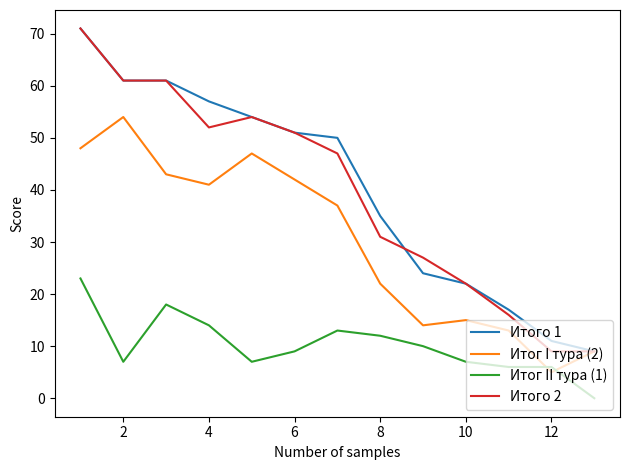

What is the highest value of the Итого 2 series?

71